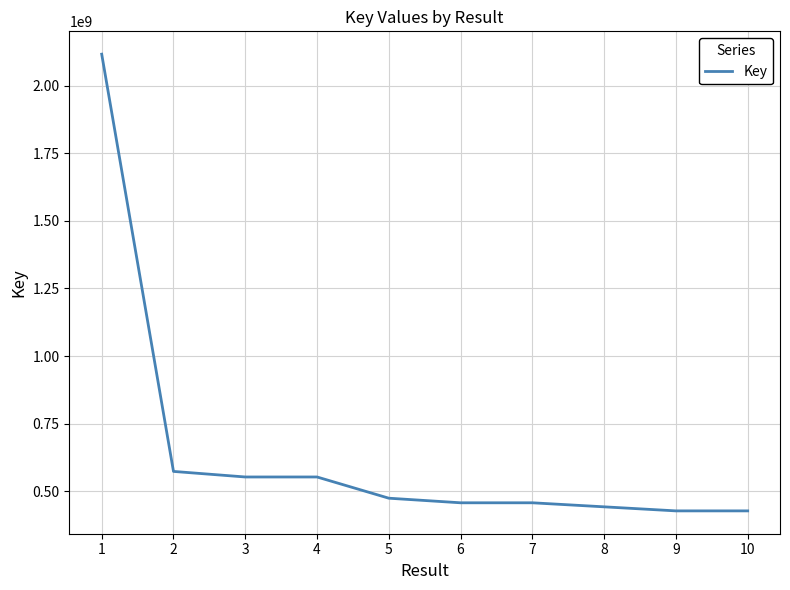

Is it true that the value at 10 is 426709810?

True